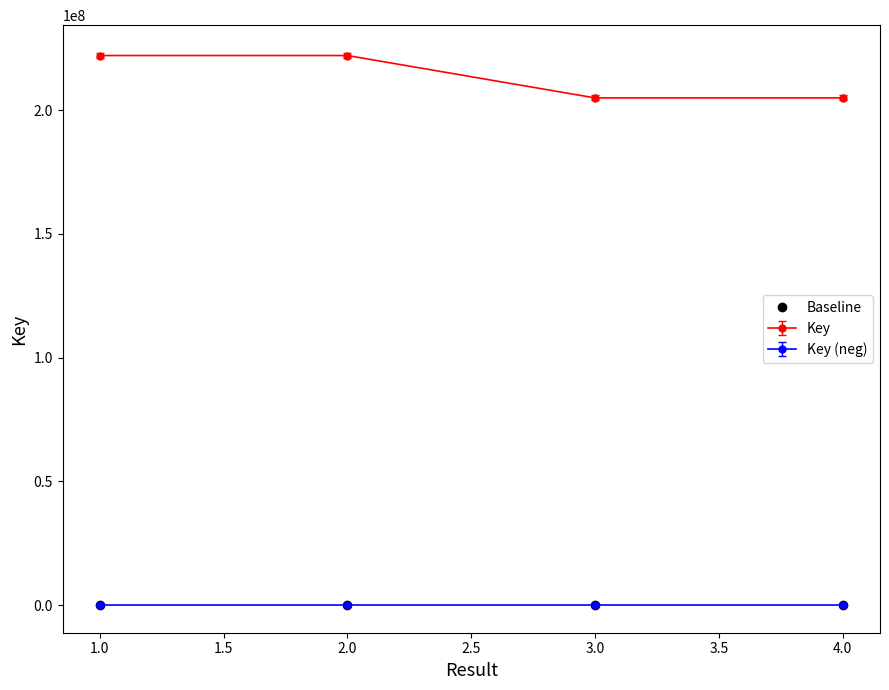

True or false: Baseline and Key (neg) intersect in this chart.

False